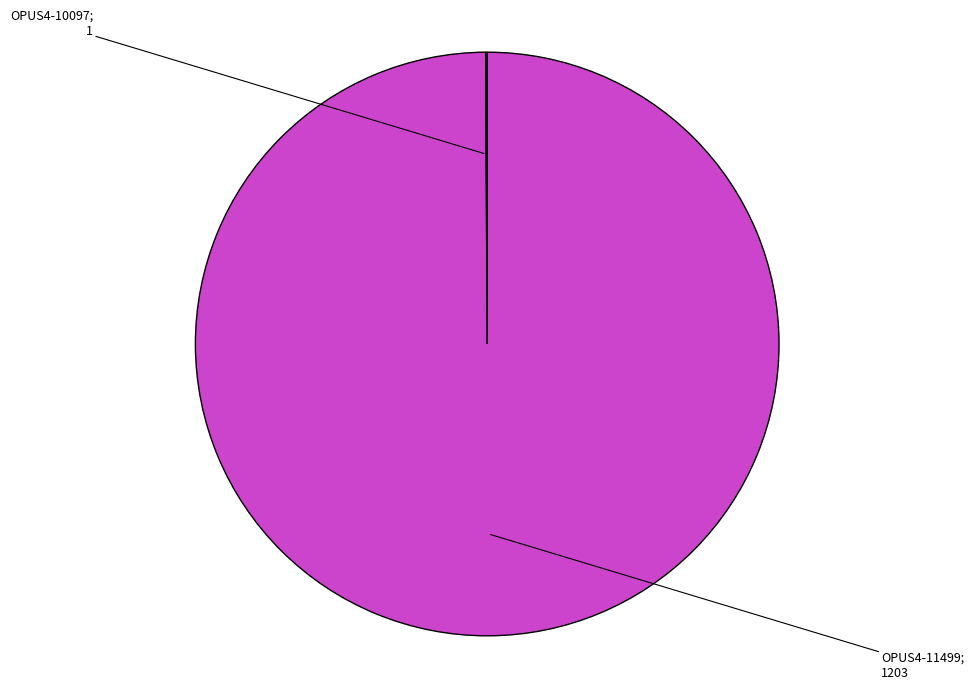

Which category accounts for the majority?

OPUS4-11499